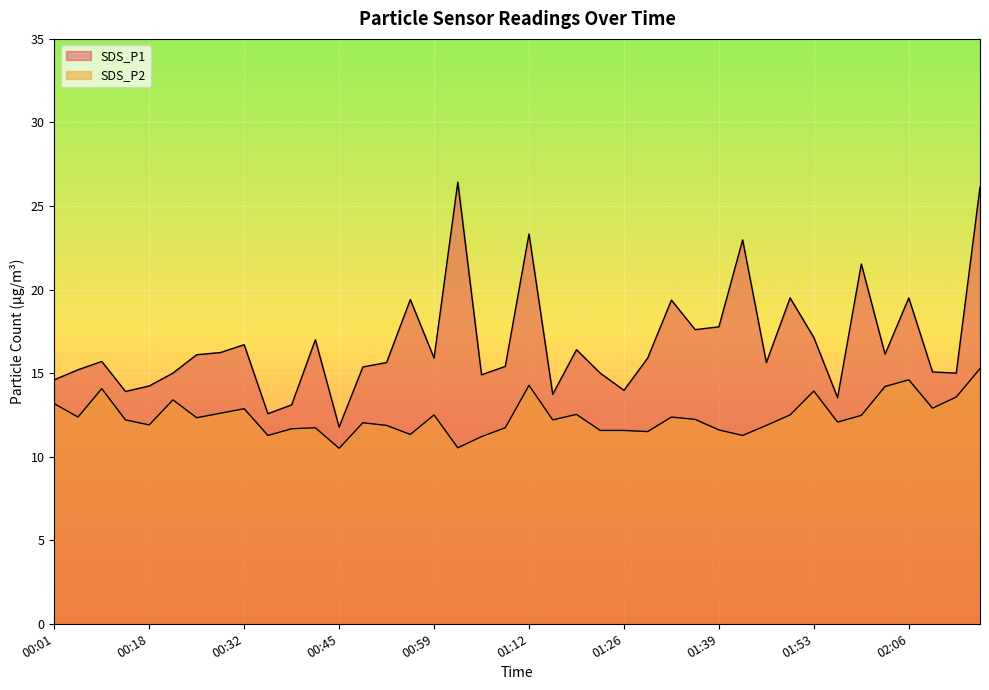

Where is SDS_P1 nearest to the value 19?

01:32